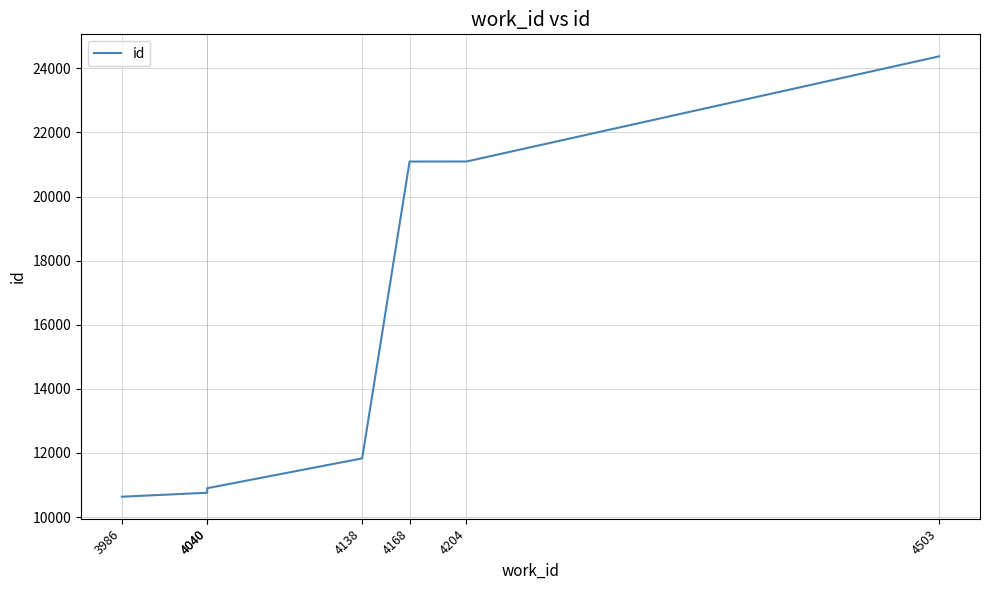

What is the value of the 4th point from the left?

11832